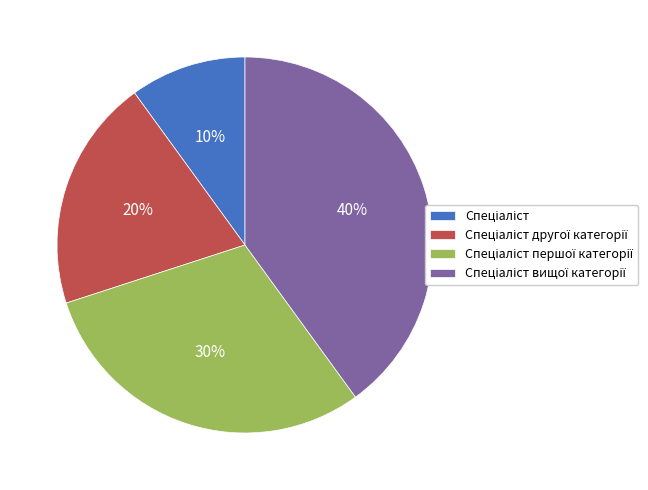

Is there any slice that represents more than half of the pie?

No